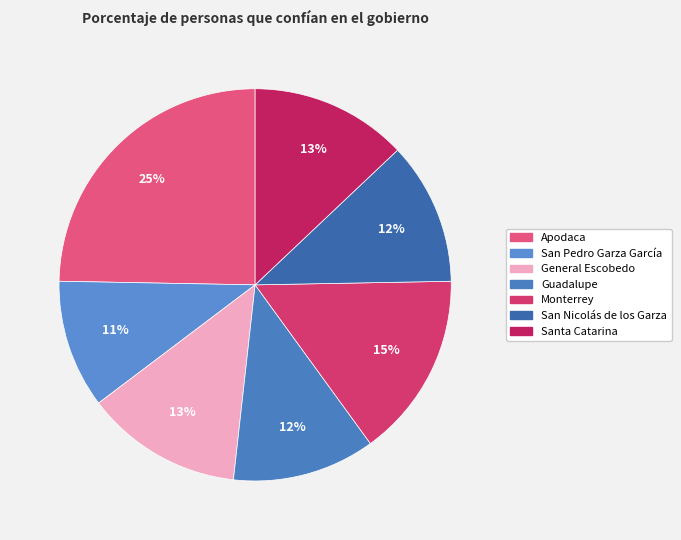

How many slices are in this pie chart?

7